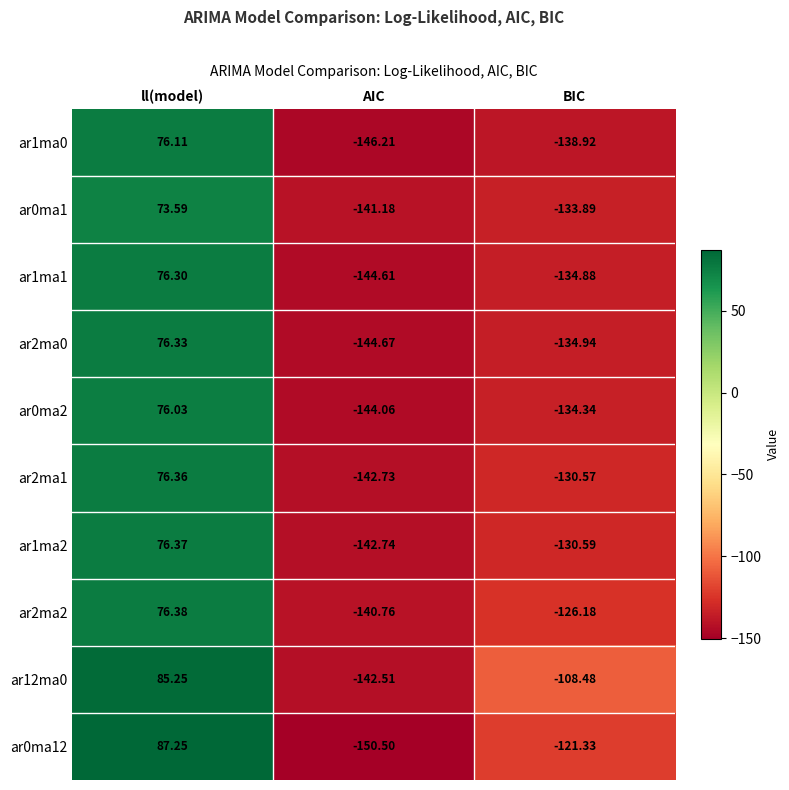

Rank the series by their maximum value, from lowest to highest.

ar0ma1, ar0ma2, ar1ma0, ar1ma1, ar2ma0, ar2ma1, ar1ma2, ar2ma2, ar12ma0, ar0ma12